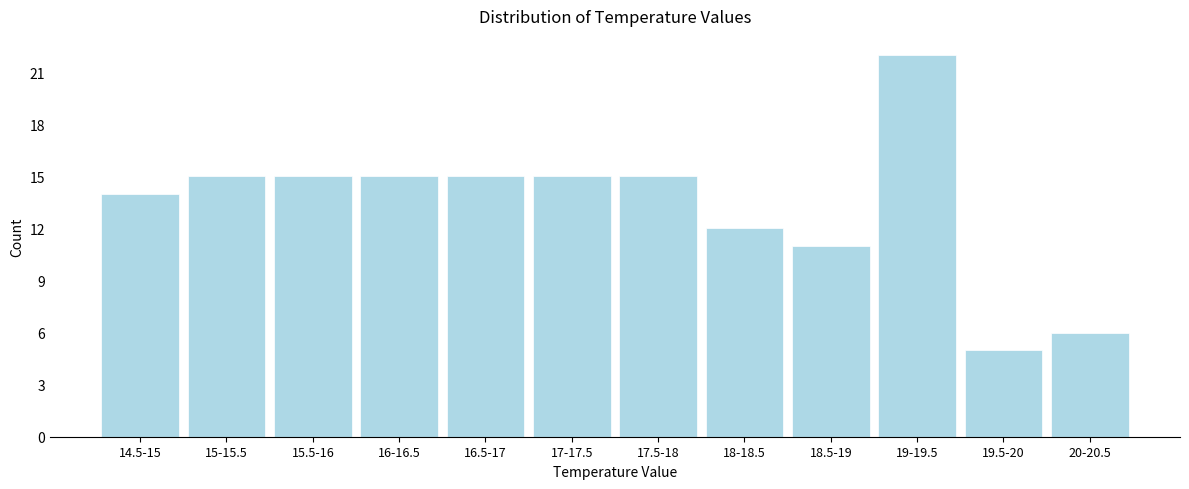

Reading left to right, transcribe all the data shown in this chart.

14.5-15=14	15-15.5=15	15.5-16=15	16-16.5=15	16.5-17=15	17-17.5=15	17.5-18=15	18-18.5=12	18.5-19=11	19-19.5=22	19.5-20=5	20-20.5=6